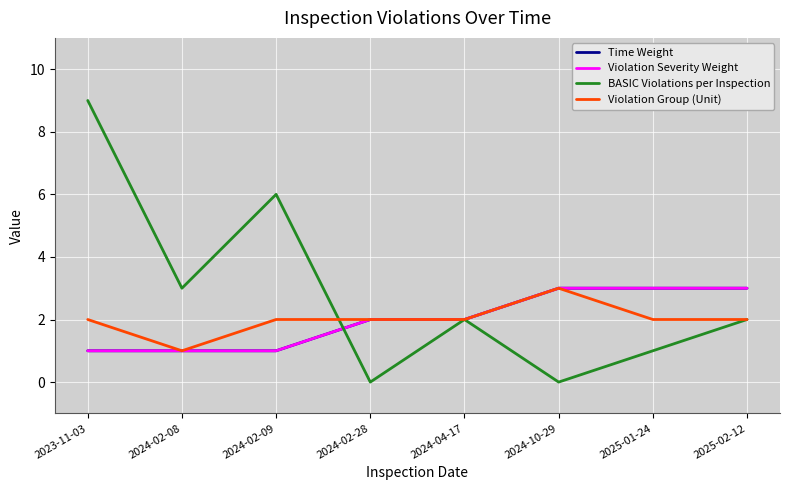

Does the chart display data point markers on the line(s)?

No